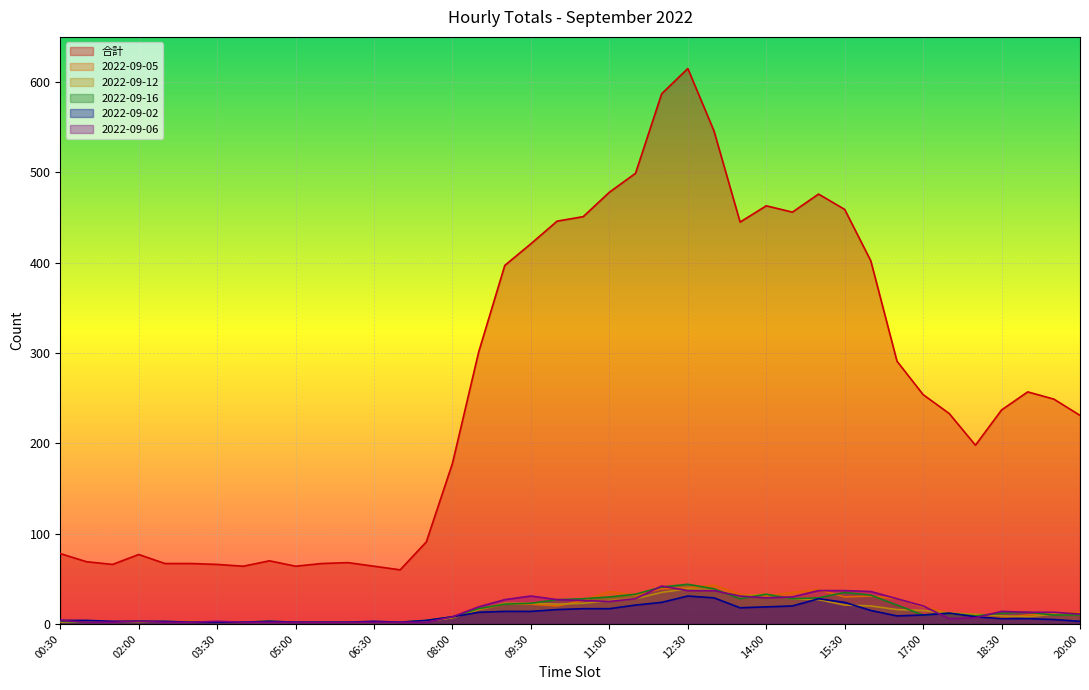

What is the sum of all 合計 values?

10608